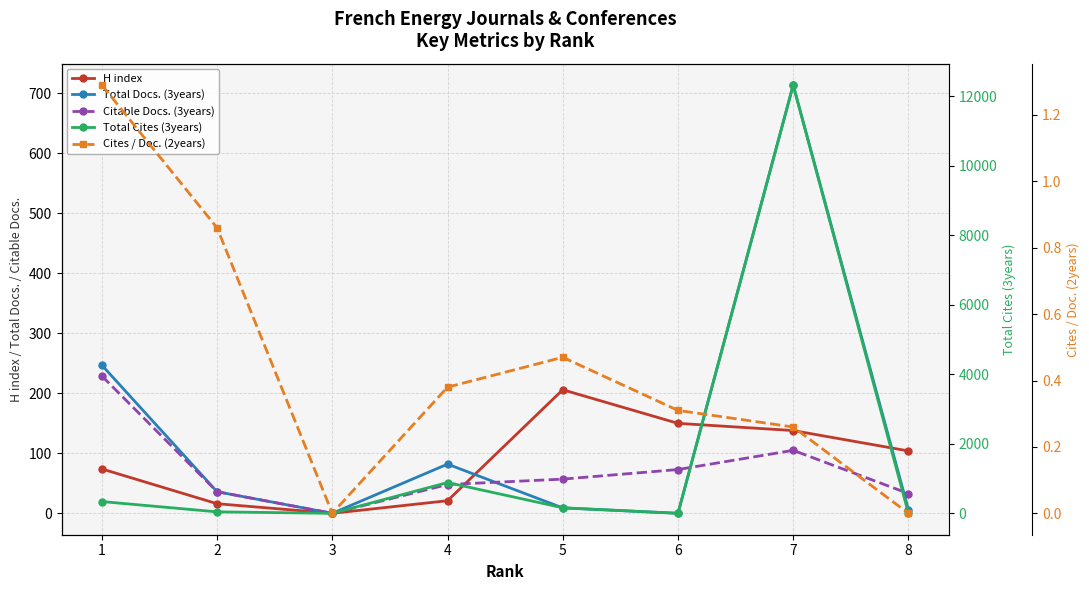

How many lines are shown in the chart?

5